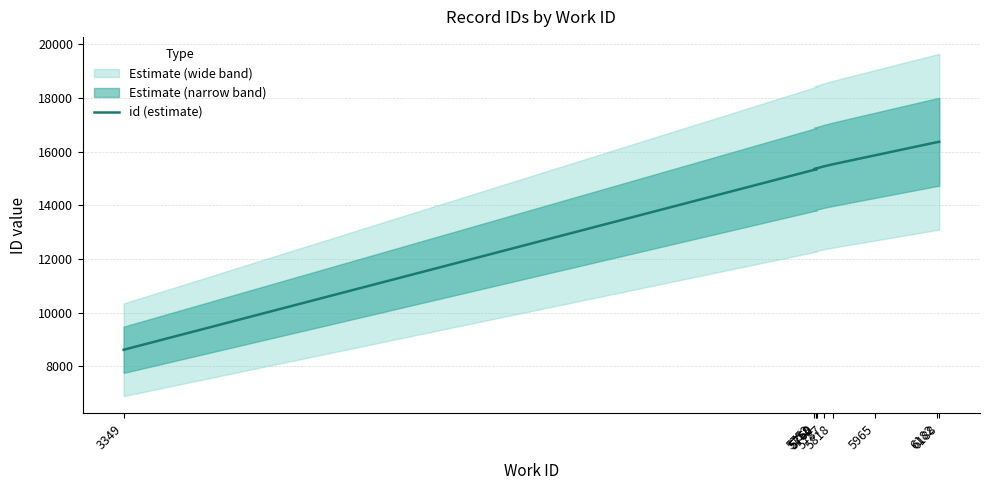

The chart shows a value of 2953 at 3349. True or false?

False